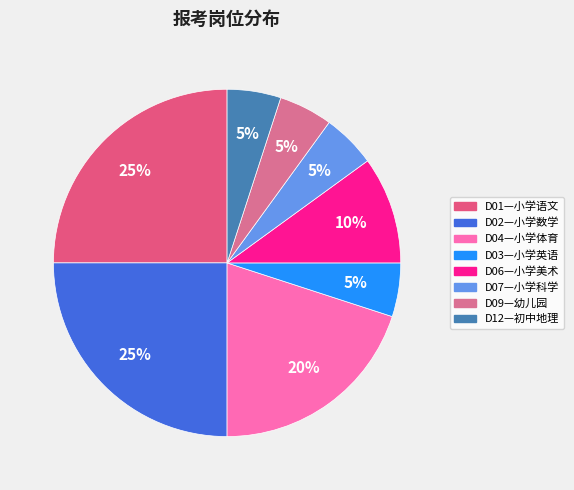

Is it true that D03—小学英语 is 5% of the pie?

True